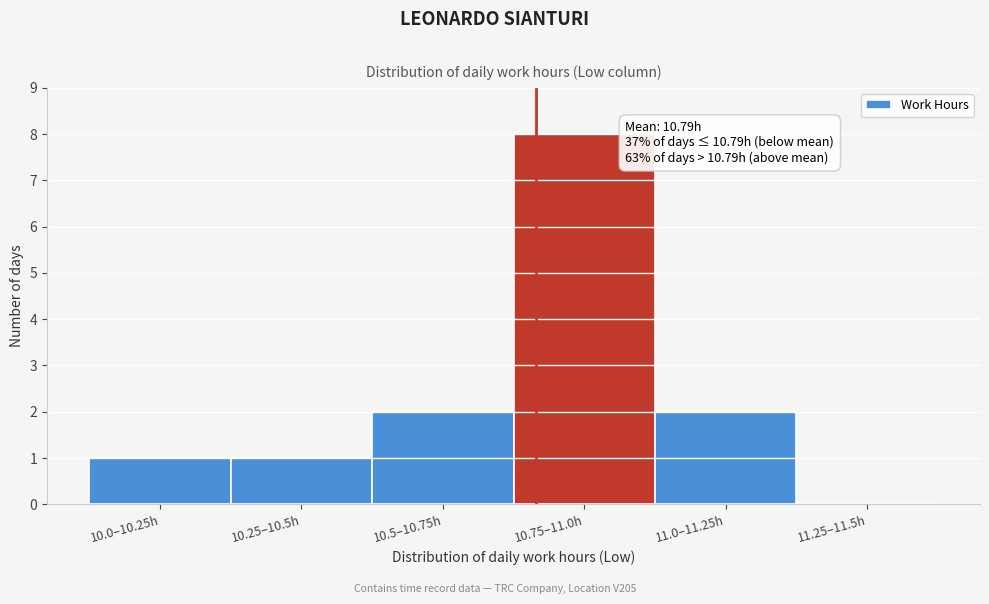

Reading left to right, extract all data points from this chart.

10.0–10.25h=1	10.25–10.5h=1	10.5–10.75h=2	10.75–11.0h=8	11.0–11.25h=2	11.25–11.5h=0